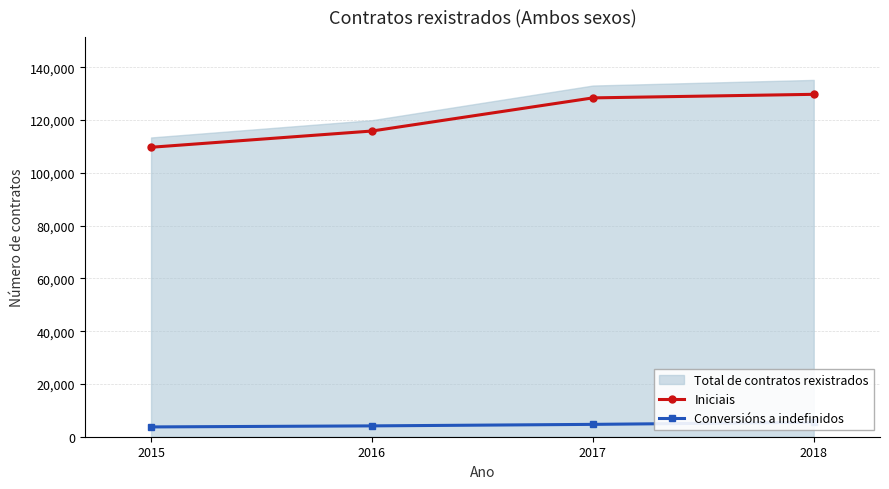

Is it true that Iniciais equals 223995 at 2017?

False